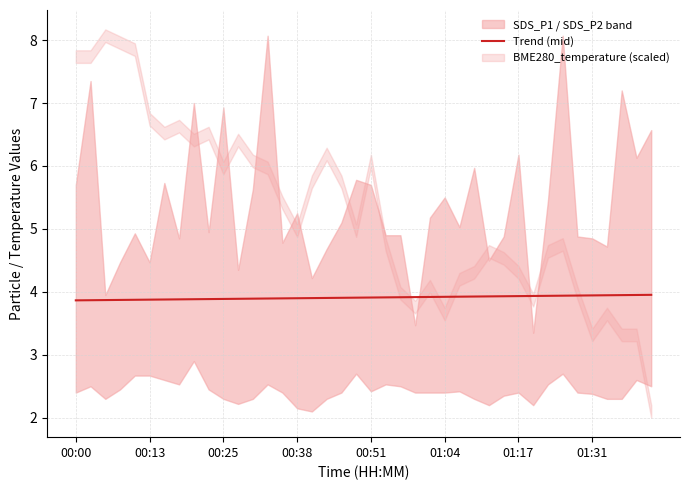

What is the difference between the maximum and minimum values?

0.1